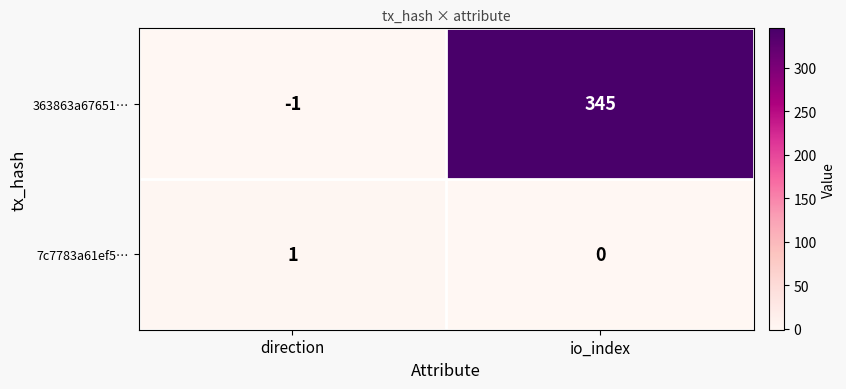

Reading left to right, what are all the values shown in this chart?

363863a67651…: direction=-1	io_index=345
7c7783a61ef5…: direction=1	io_index=0